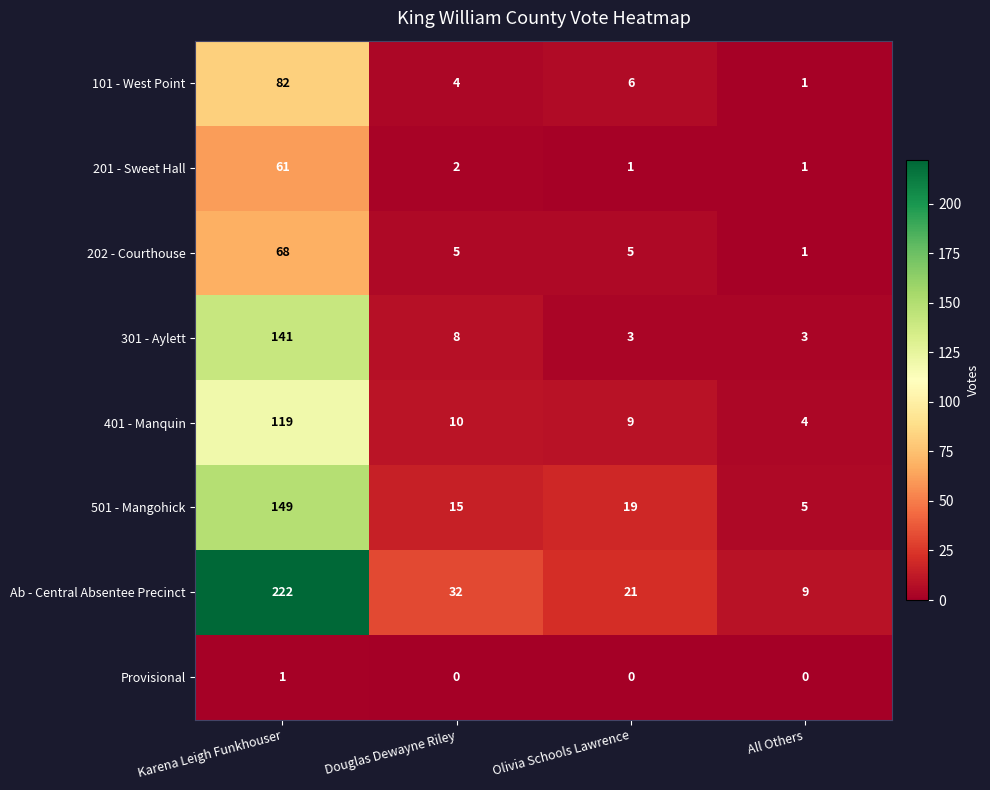

What is the sum of all 202 - Courthouse values?

79